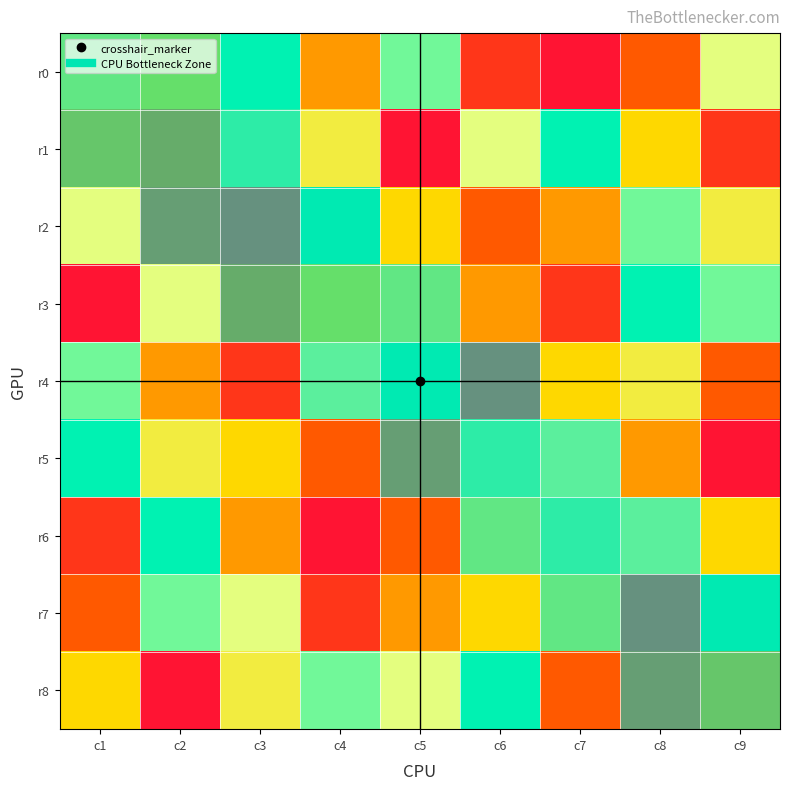

What is the lowest value of the r1 series?

1